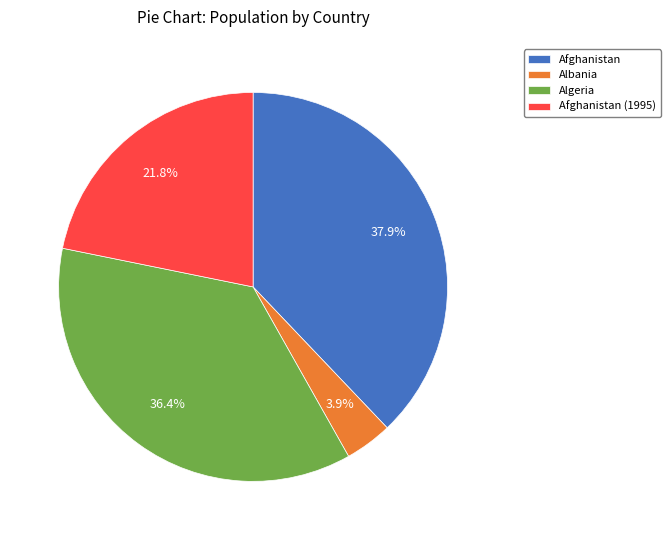

What portion of the pie excludes Albania?

96.1%